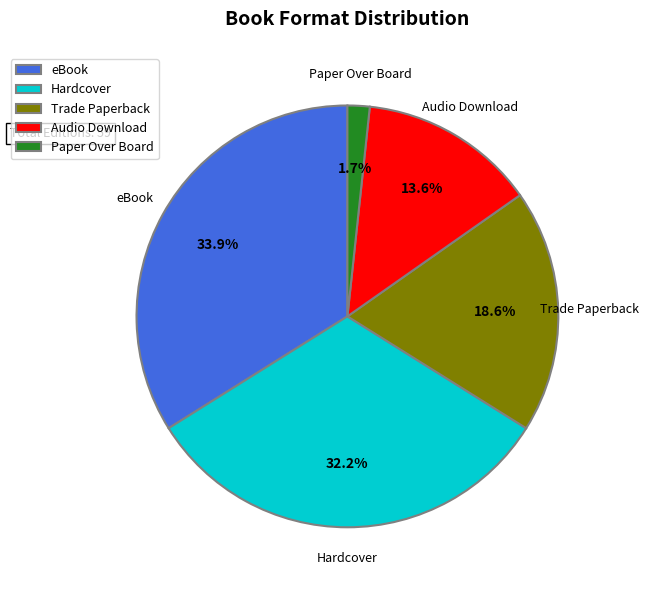

What is the ratio of the value at Hardcover to the value at Trade Paperback?

1.7